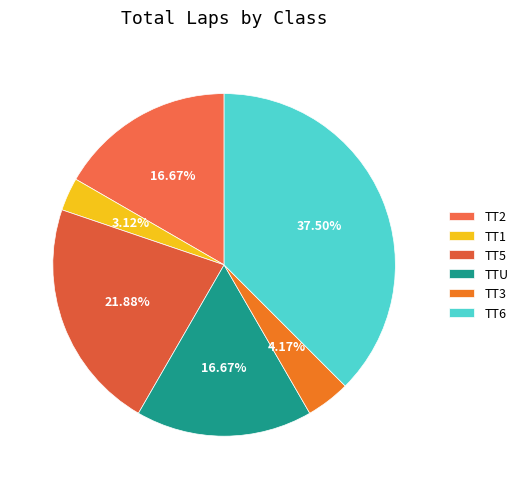

What percentage is the TT5 slice, to the nearest percent?

22%